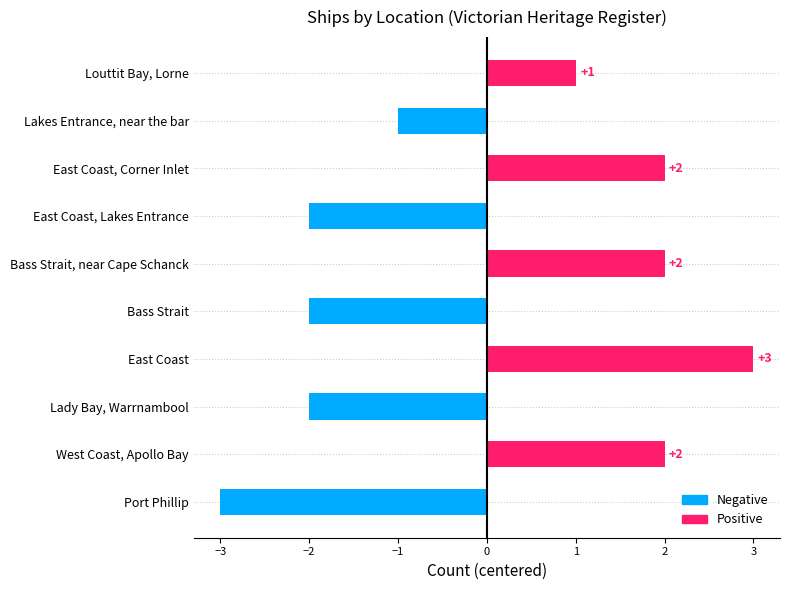

True or false: the data shows 0 at Lakes Entrance, near the bar.

False